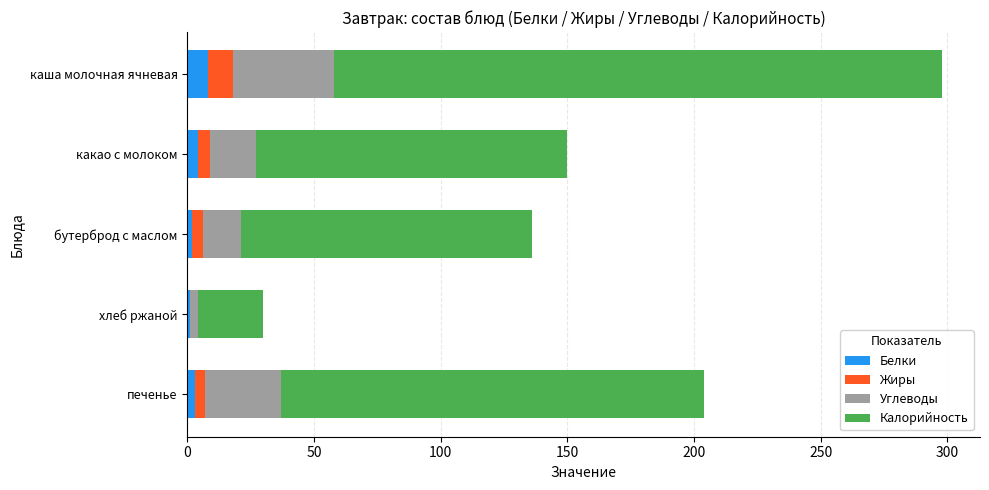

What is the highest value of the Белки series?

8